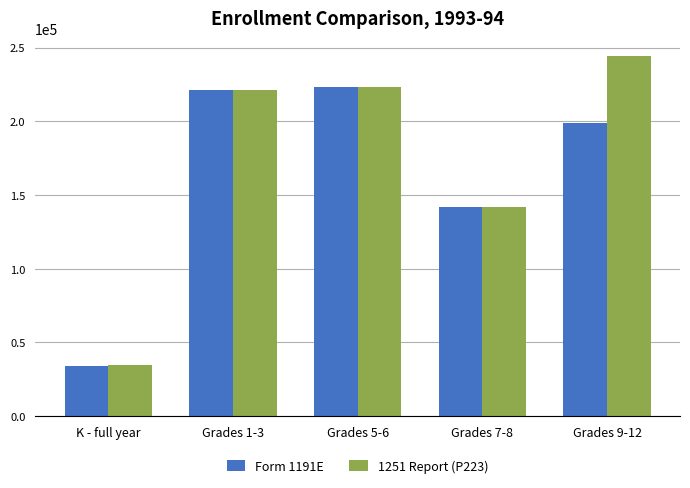

At how many categories does at least one series exceed 49367?

4